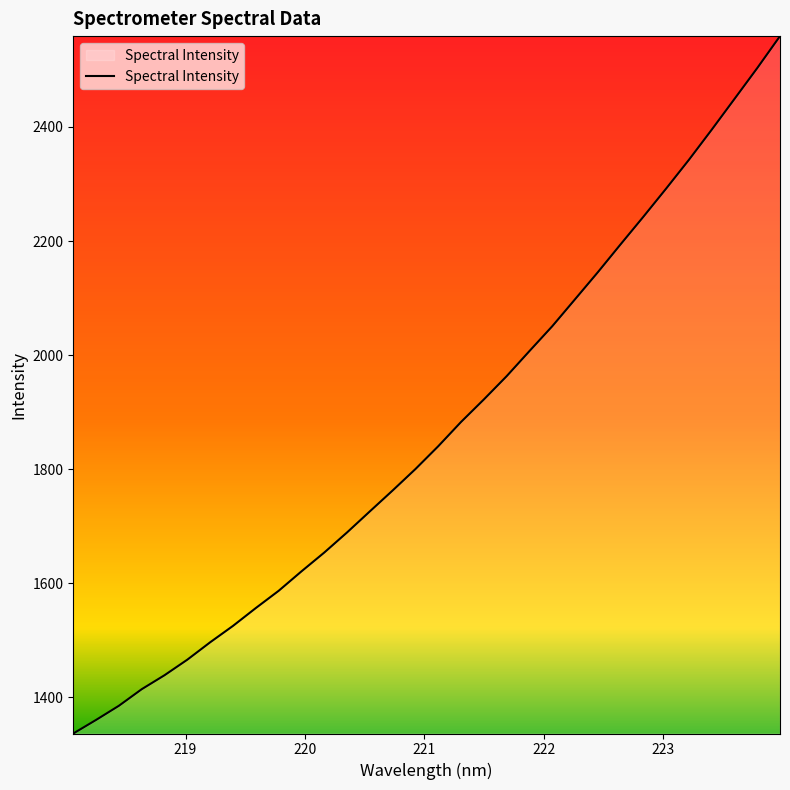

What is the difference between the maximum and minimum values?

1222.9